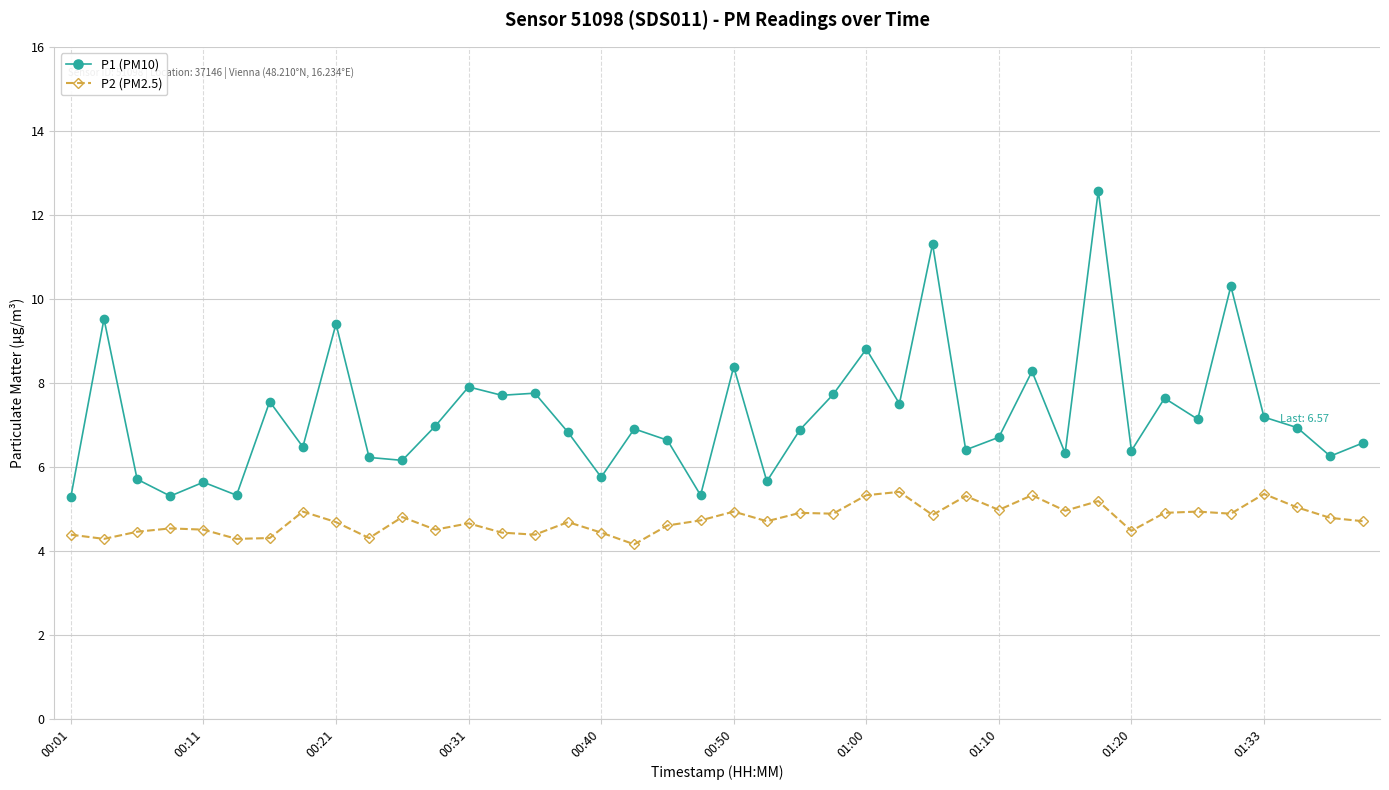

What is the minimum value for P2 (PM2.5)?

4.2